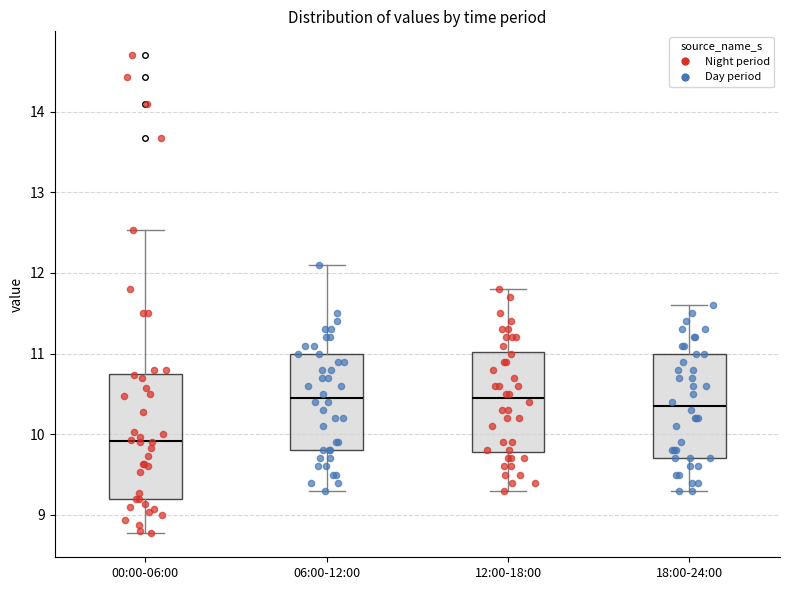

Where is the lower edge of the box for 00:00-06:00 on the y-axis? The values are not printed on the chart, so give them approximately, as read against the axis.

9.2